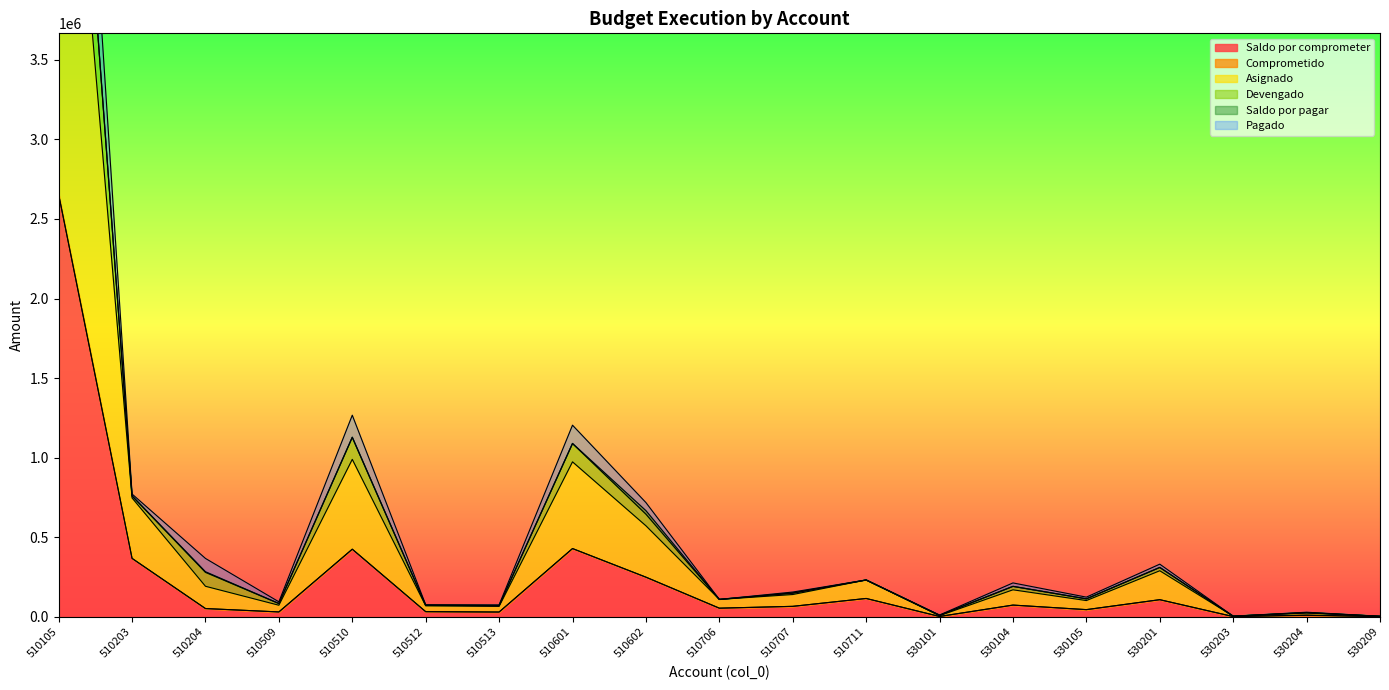

Between 510203 and 510204, which is larger?

510203